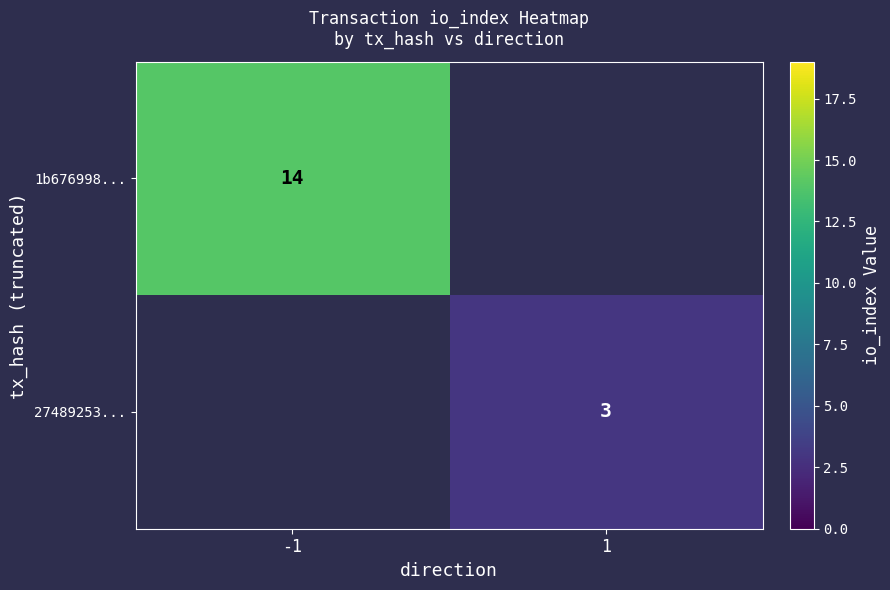

At which category does the chart reach its minimum across all series?

1